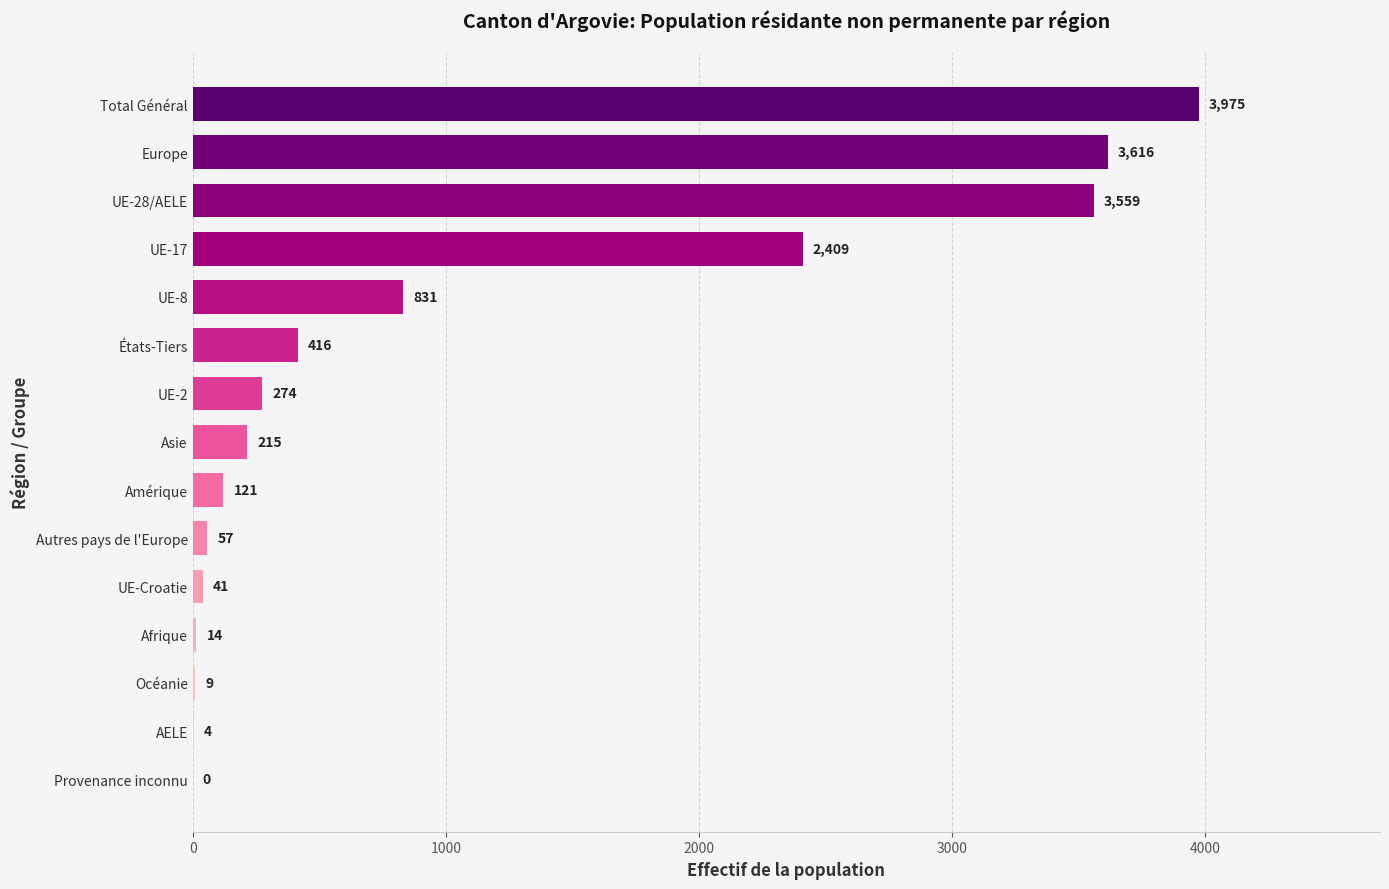

Which category has the highest value across all series?

Total Général